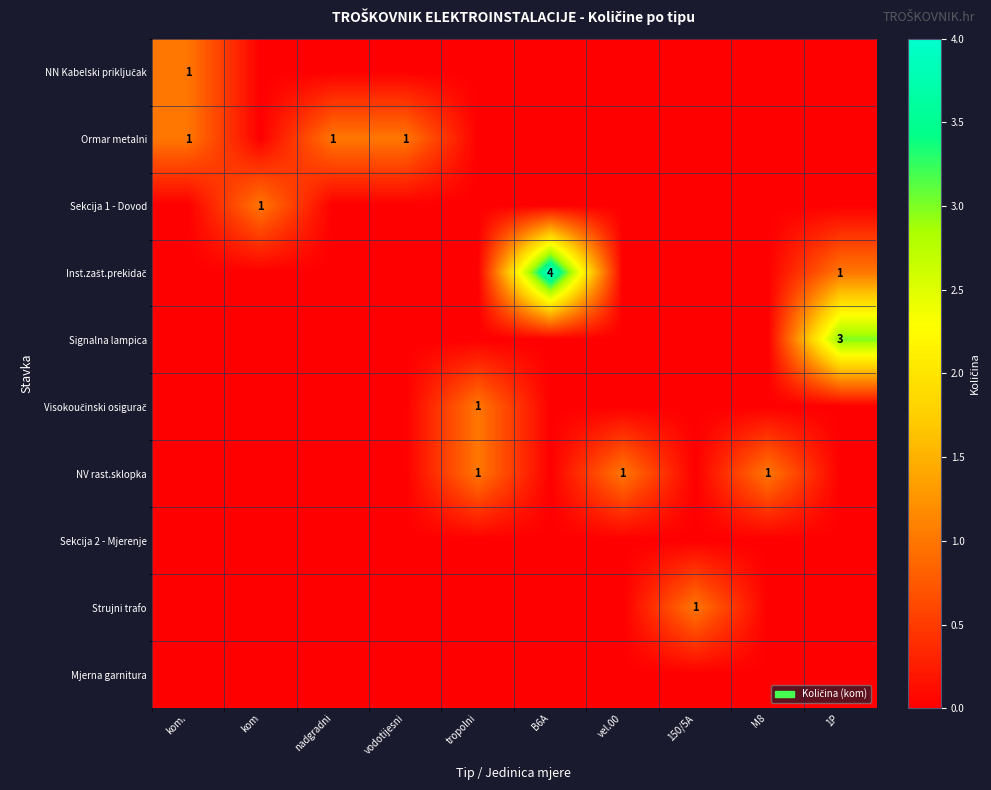

The value of Ormar metalni at nadgradni is 1. True or false?

True